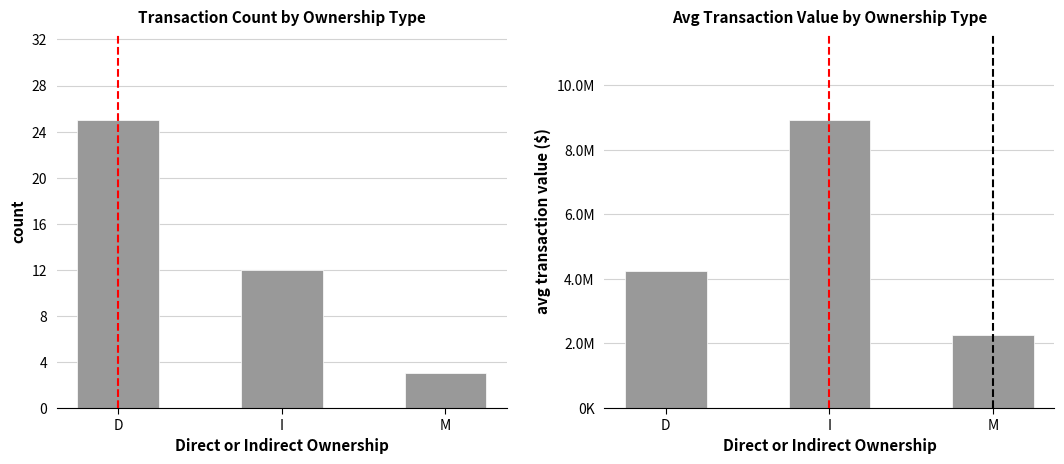

What position from the left is M?

3